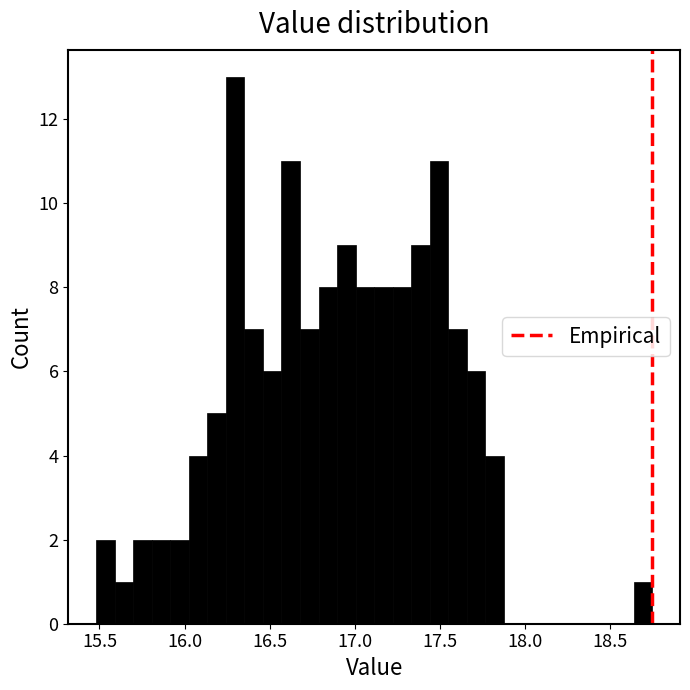

Read against the x-axis, roughly where is the centre of the tallest bar?

16.30